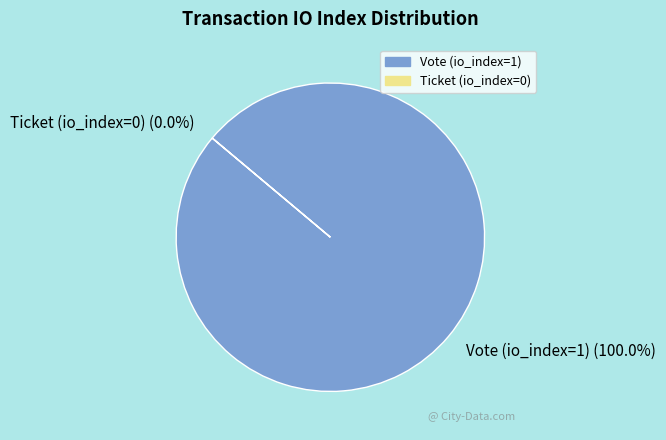

Does Vote (io_index=1) account for over 50% of the chart?

Yes